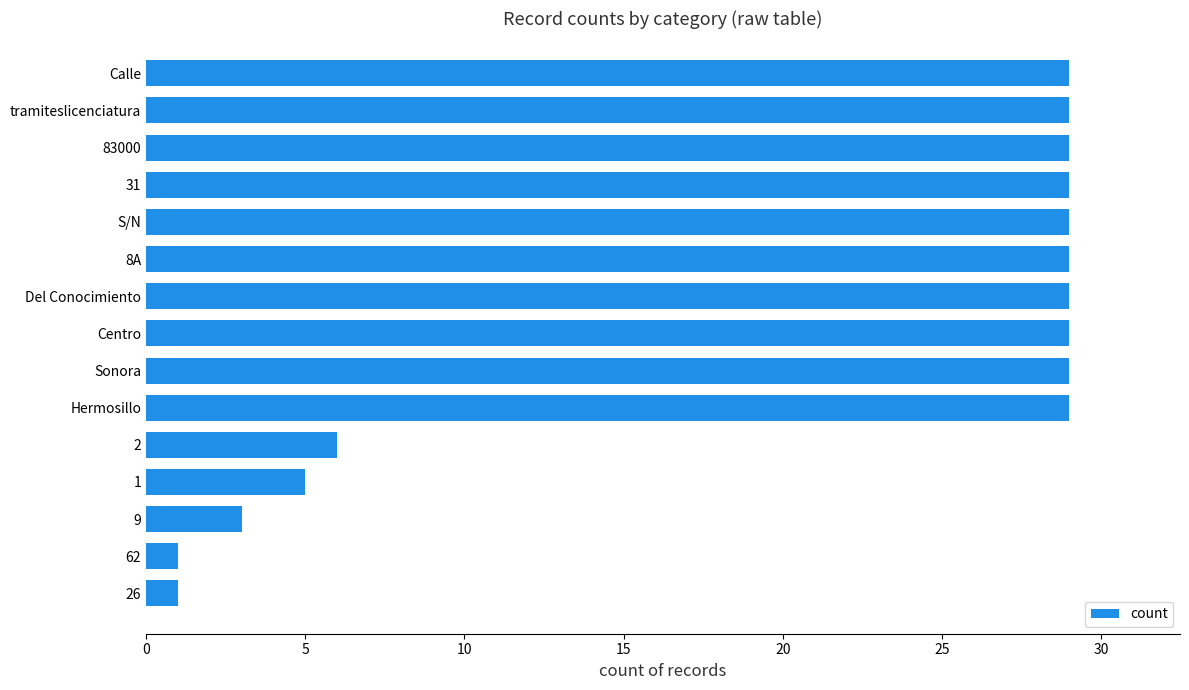

What is the change in value from 1 to 31?

+24